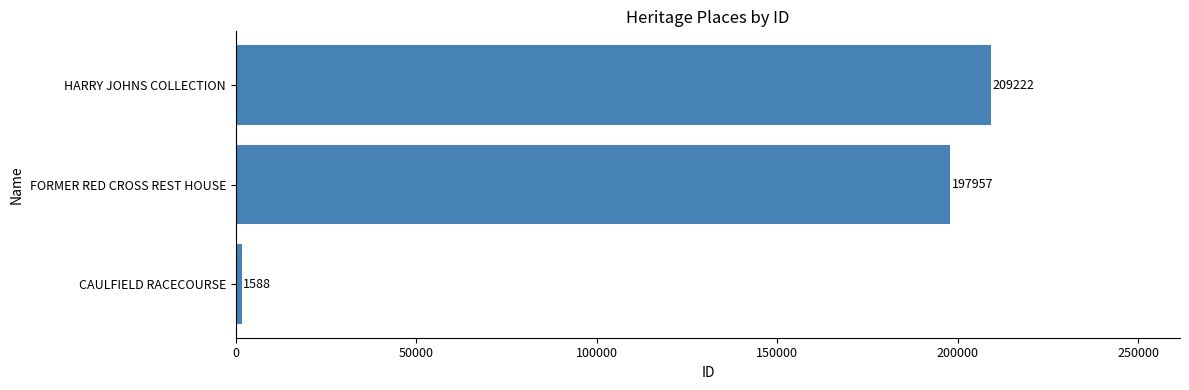

What is the maximum value shown in the chart?

209222